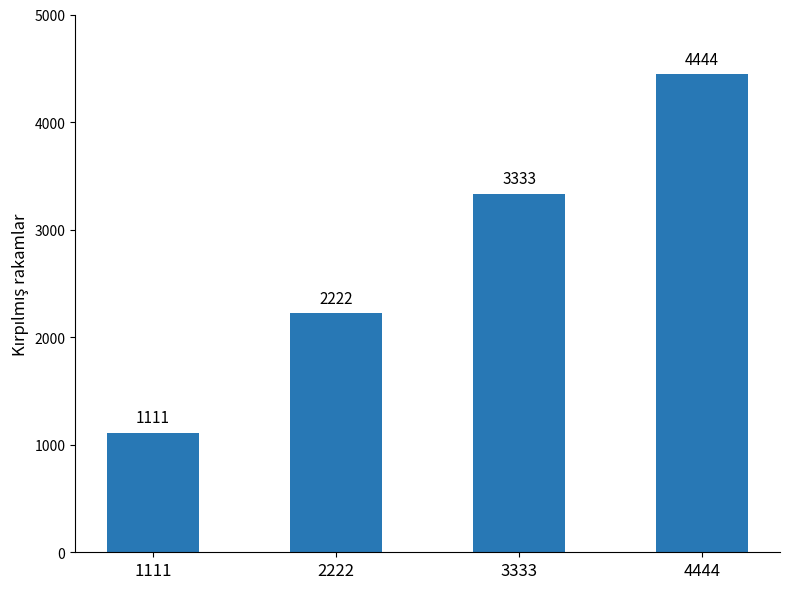

Rank the categories by value from lowest to highest.

1111, 2222, 3333, 4444